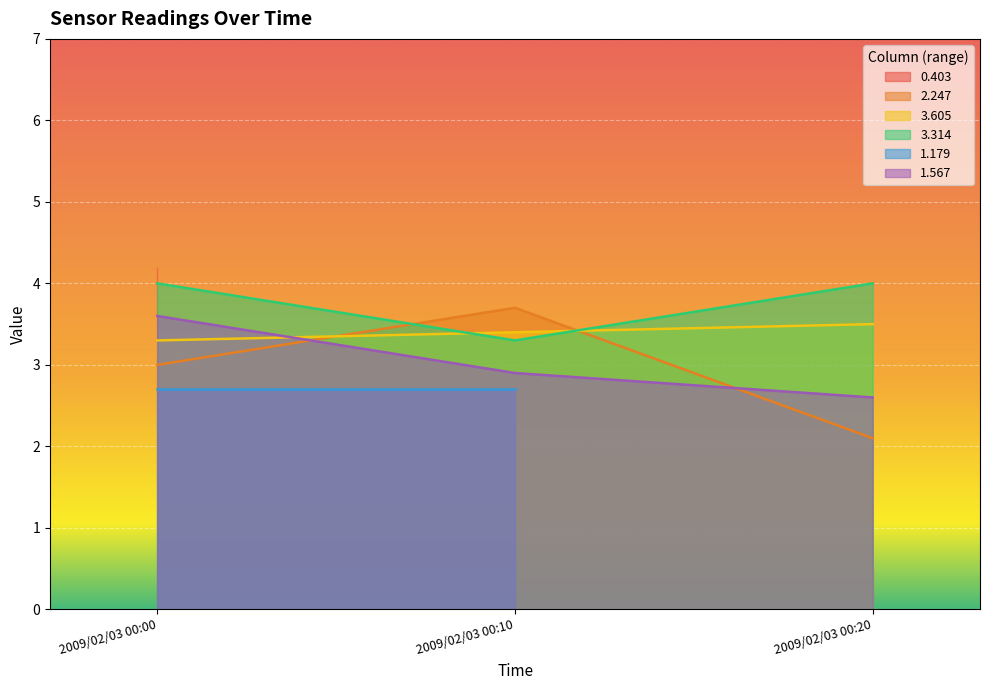

Which series has the largest range (max minus min)?

2.247